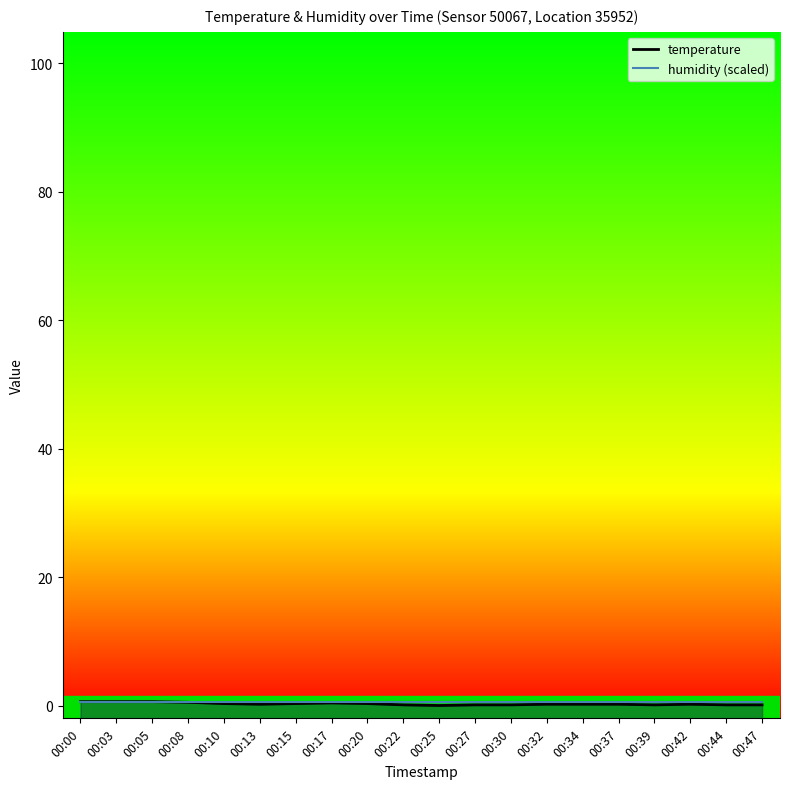

How many values are between 0 and 1?

20